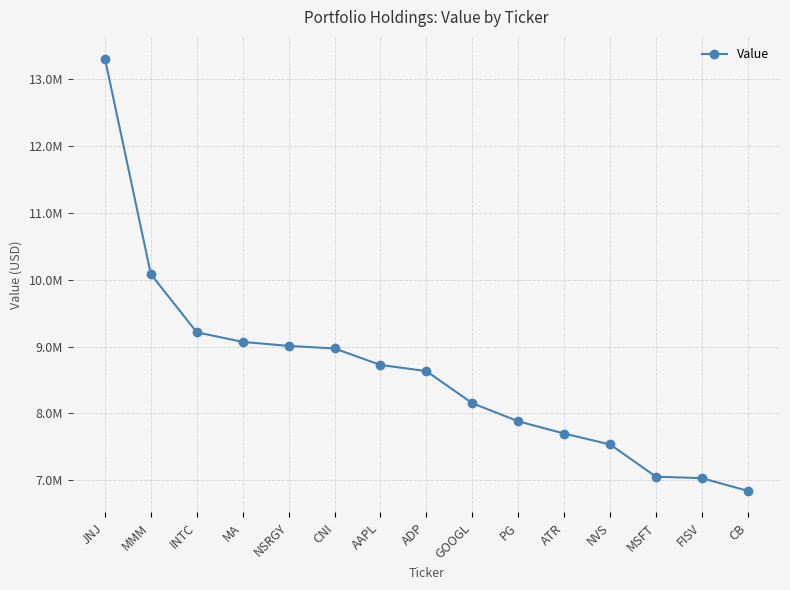

Is this an area chart (filled region under the line)?

No